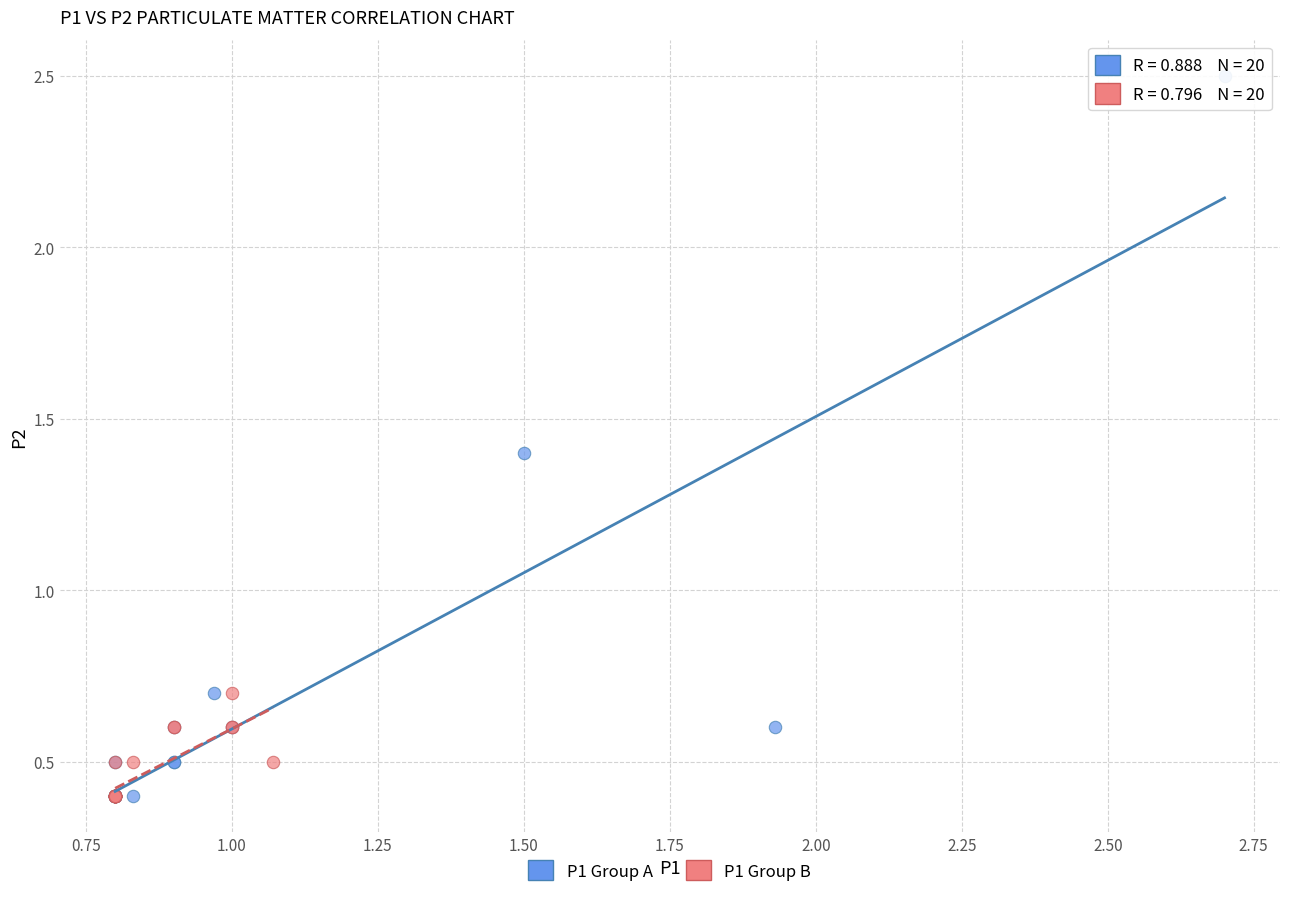

Which series has the widest spread of Y values?

P1 Group A